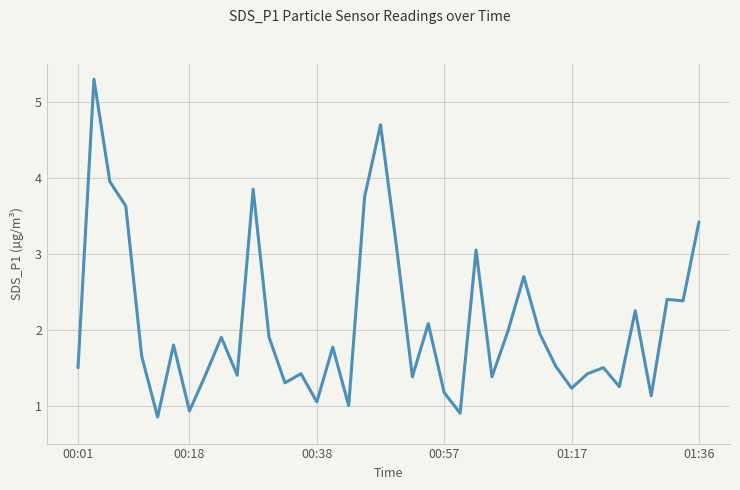

What is the average value?

2.1